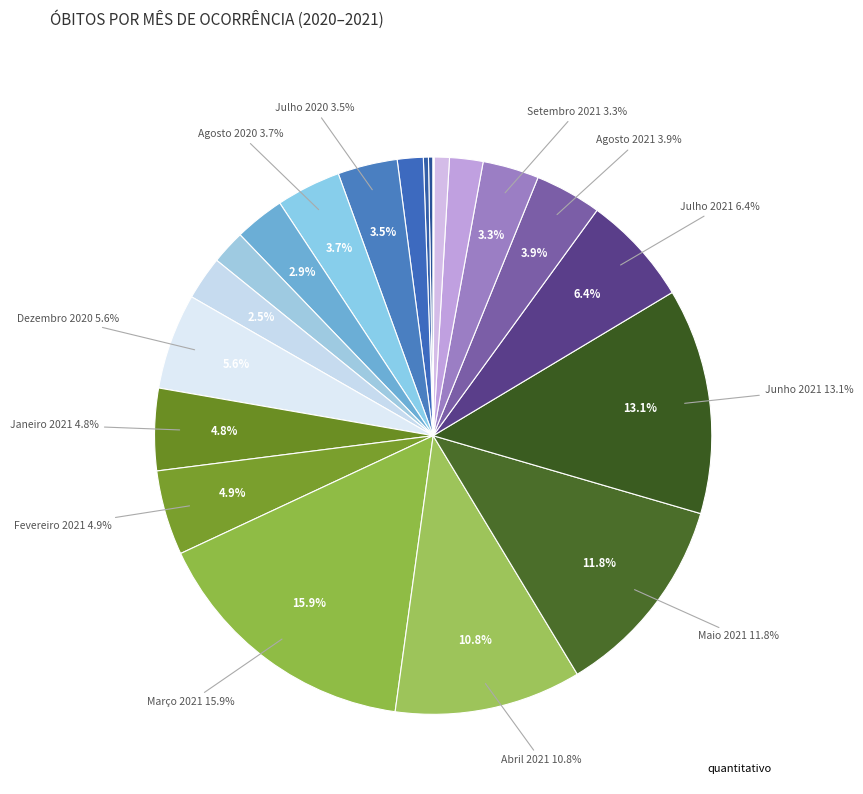

How much of the chart is everything except Janeiro 2021?

95.2%